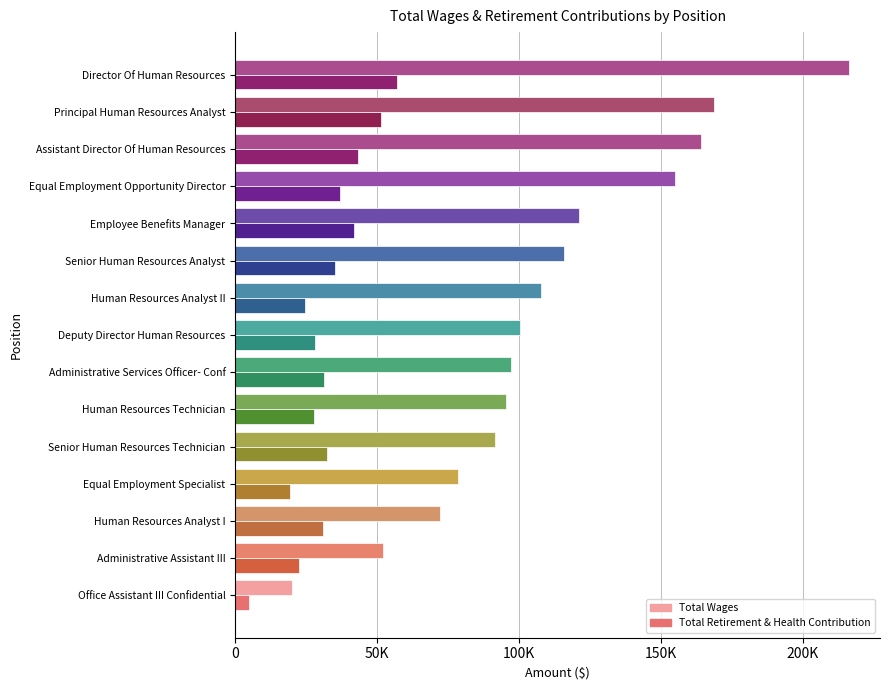

At which category is the sum across all series the highest?

Director Of Human Resources